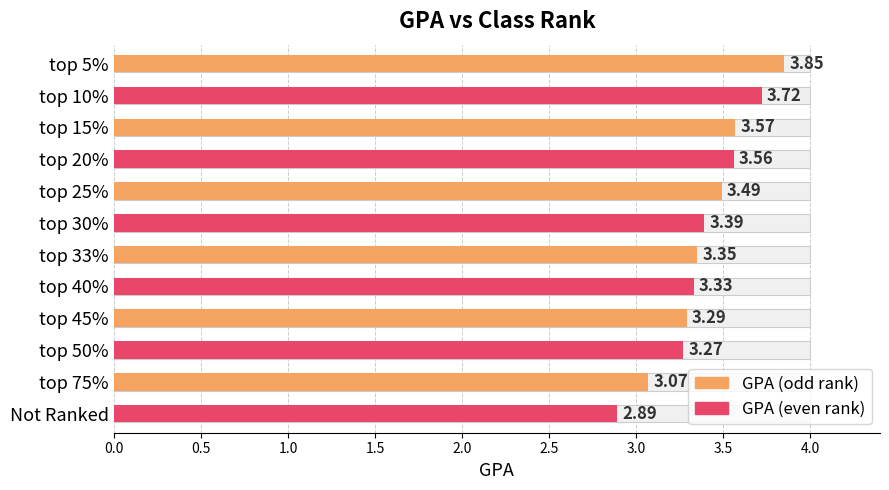

What is the average value?

3.4